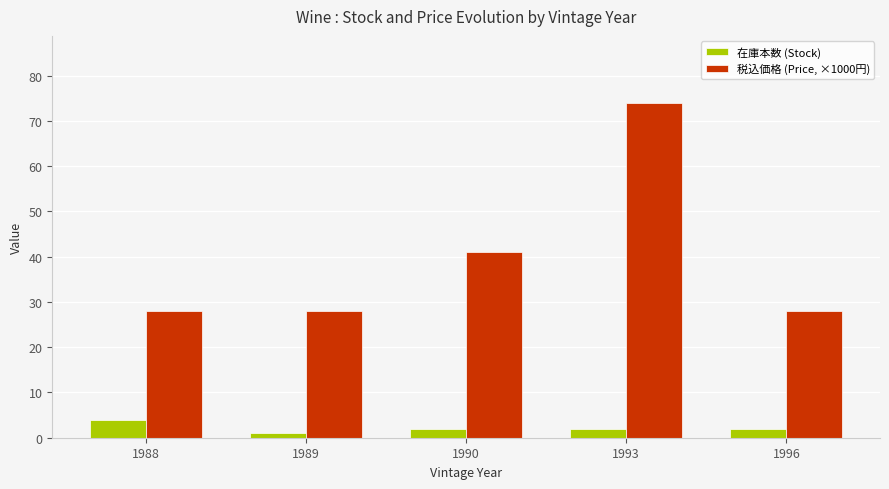

What is the average value of the 税込価格 (Price, ×1000円) series?

40